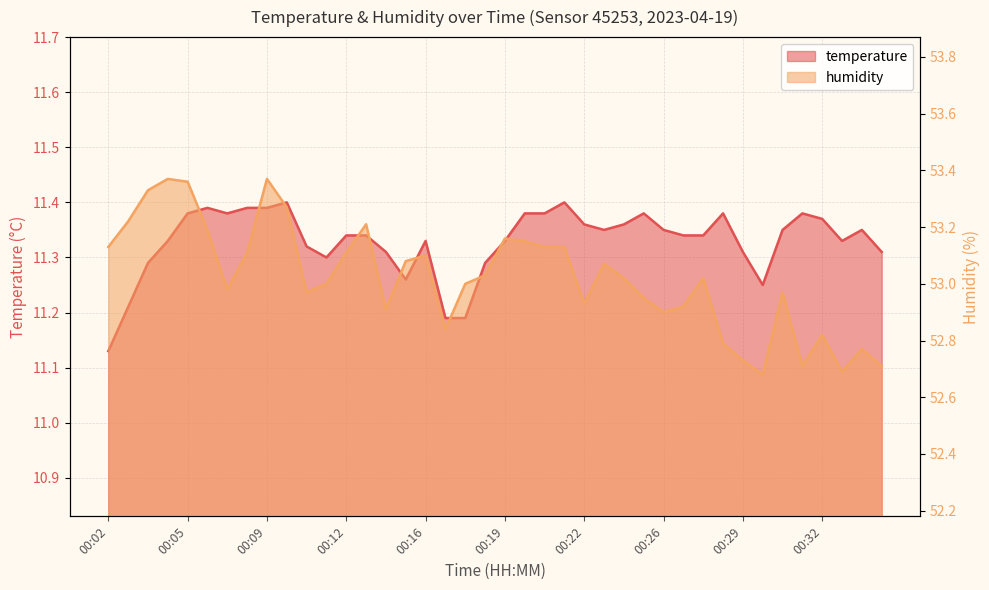

At how many categories does at least one series exceed 31?

40